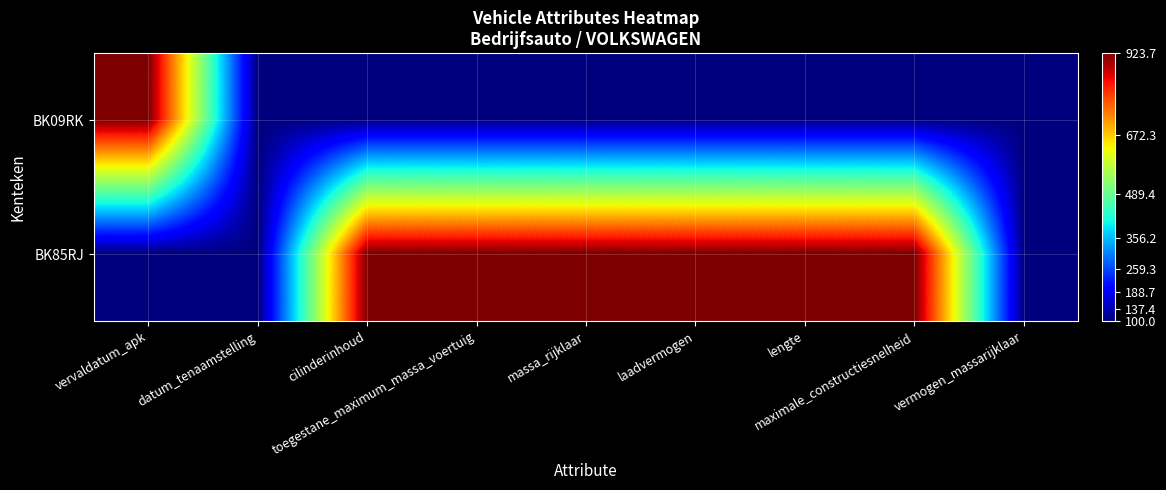

List the series in order of their overall mean, highest first.

BK85RJ, BK09RK